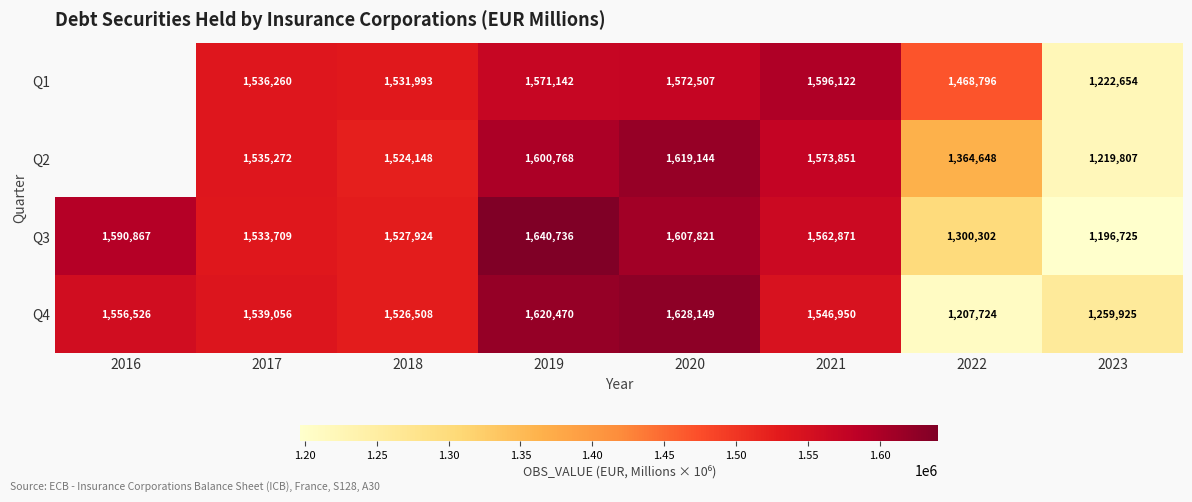

Is it true that Q1 equals 1596122 at 2021?

True